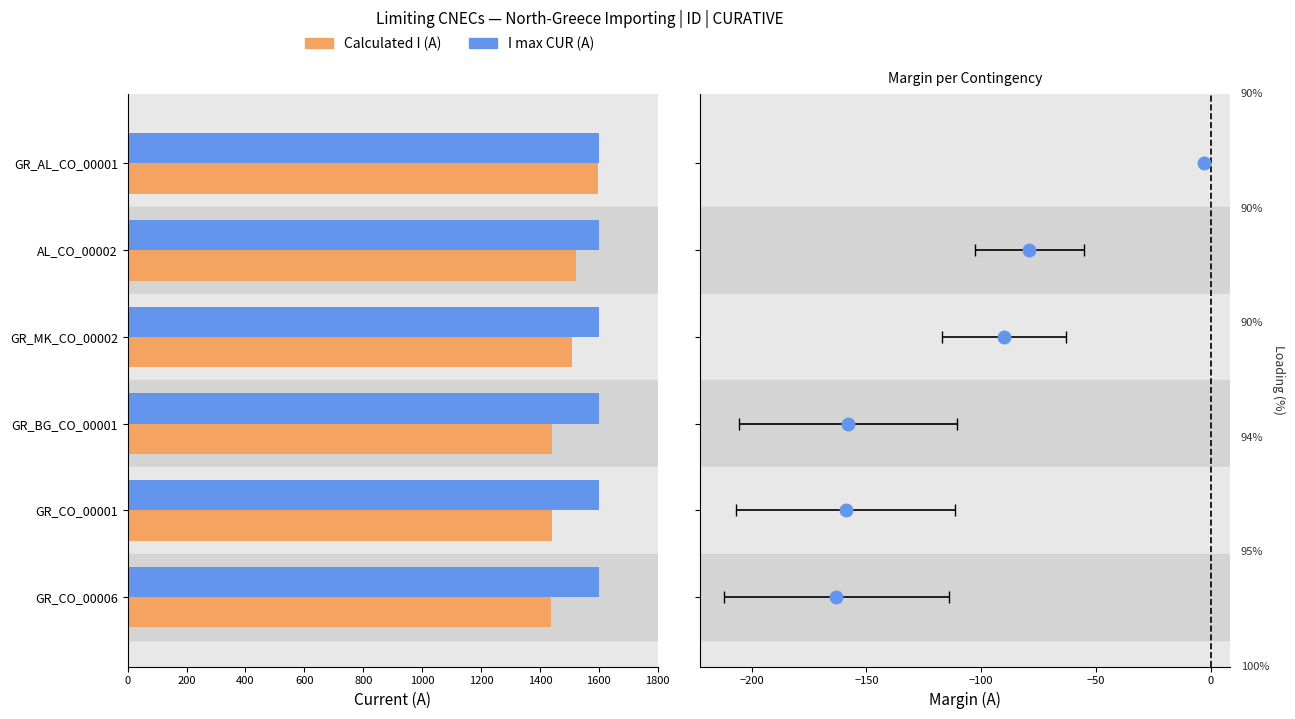

What is the highest value of the Calculated I (A) series?

1597